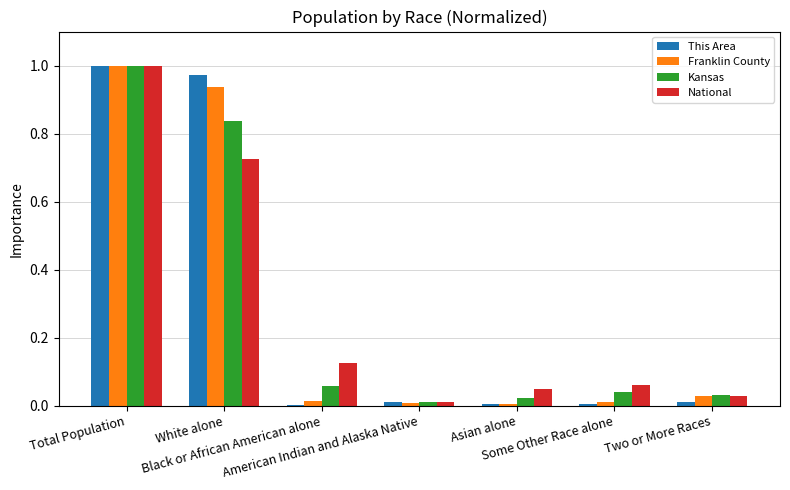

What is the total value across all series at Total Population?

4.0